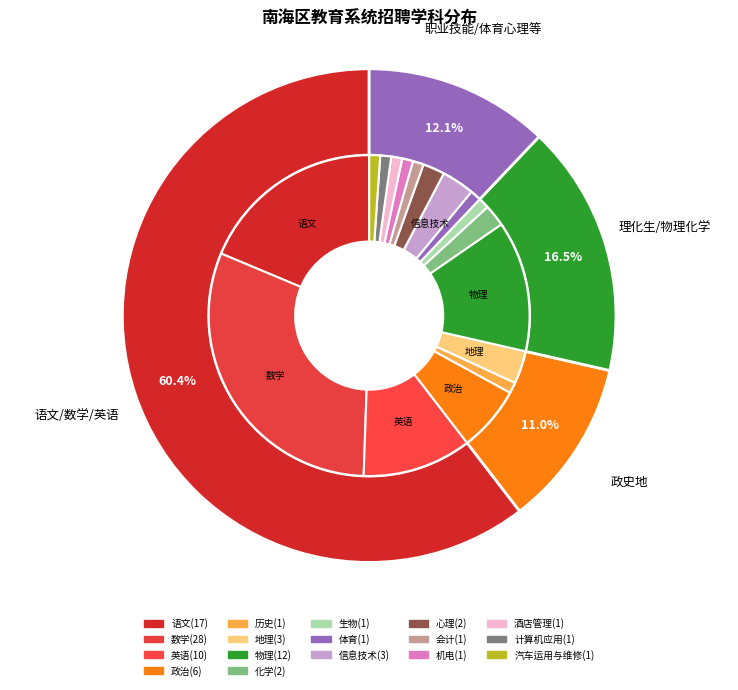

What is the total percentage of 政治 and 化学?

8.8%